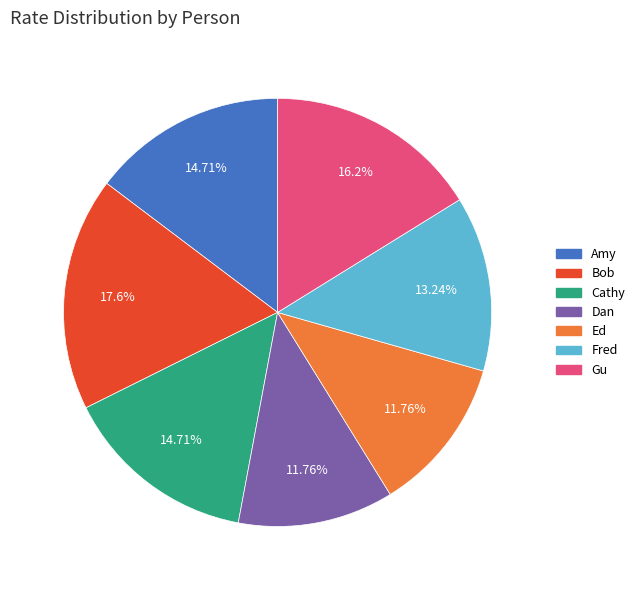

What is the largest slice in the pie chart?

Bob